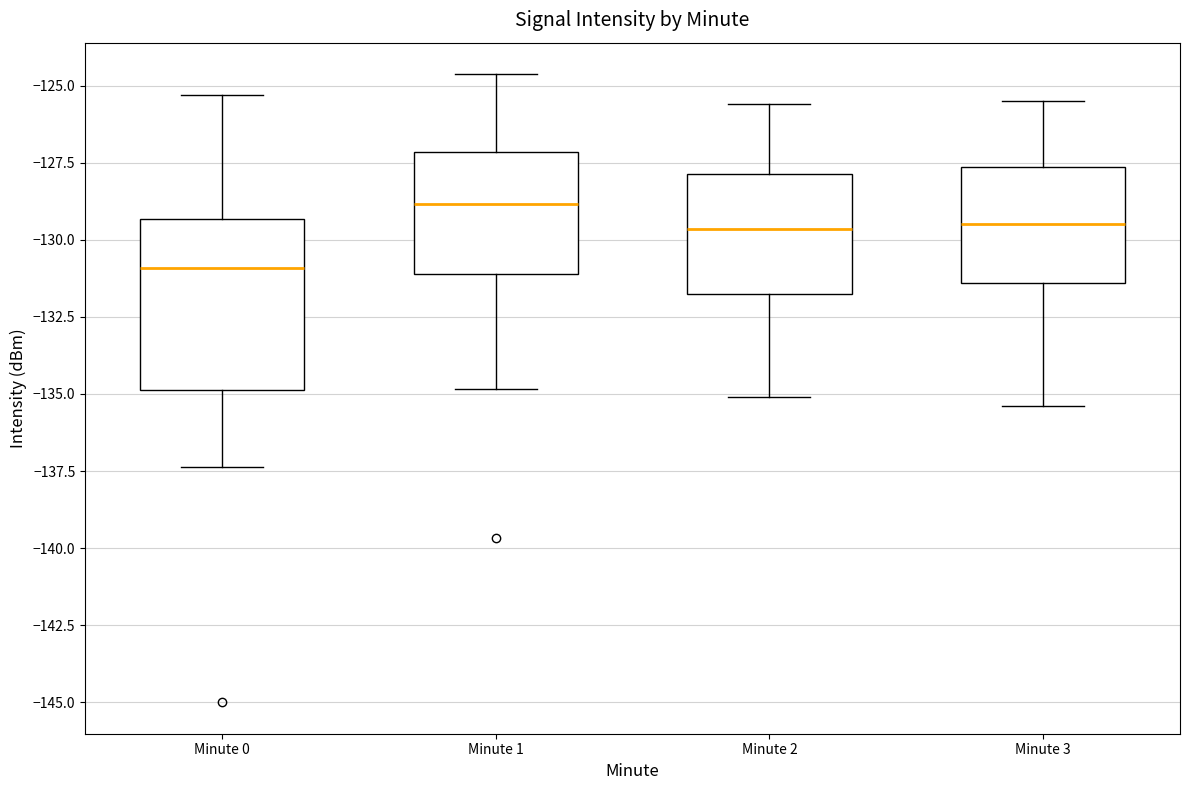

Where is the lower edge of the box for Minute 2 on the y-axis? The values are not printed on the chart, so give them approximately, as read against the axis.

-131.5